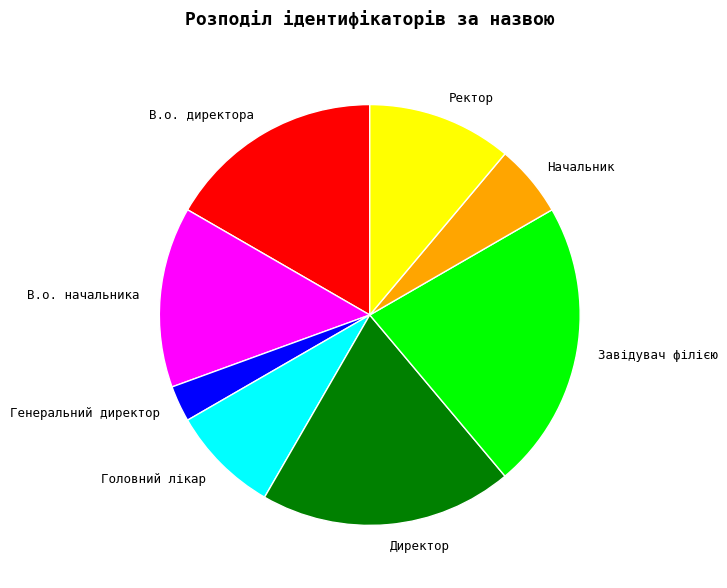

Rank the categories by value from lowest to highest.

Генеральний директор, Начальник, Головний лікар, Ректор, В.о. начальника, В.о. директора, Директор, Завідувач філією